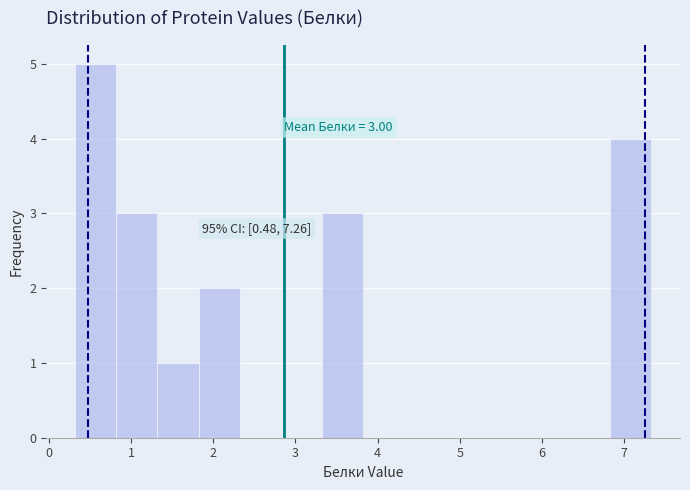

Which range on the x-axis has the tallest bar?

0.3 to 0.8